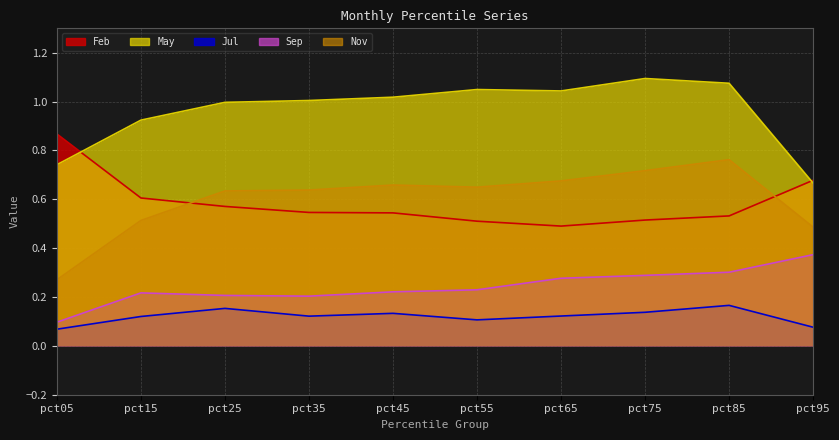

List the series in order of their peak value, lowest first.

Jul, Sep, Nov, Feb, May